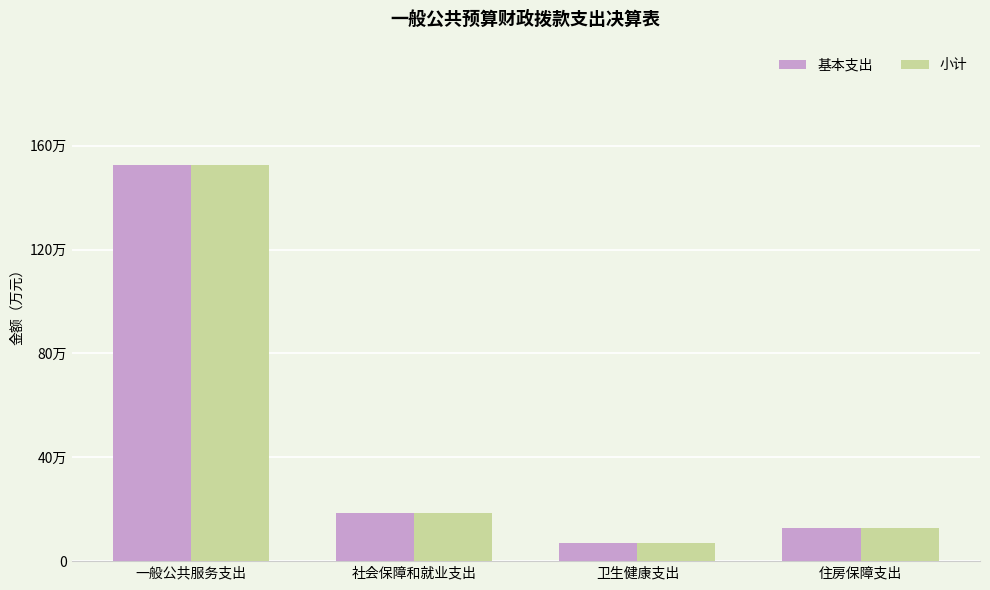

Does the chart contain any negative values?

No